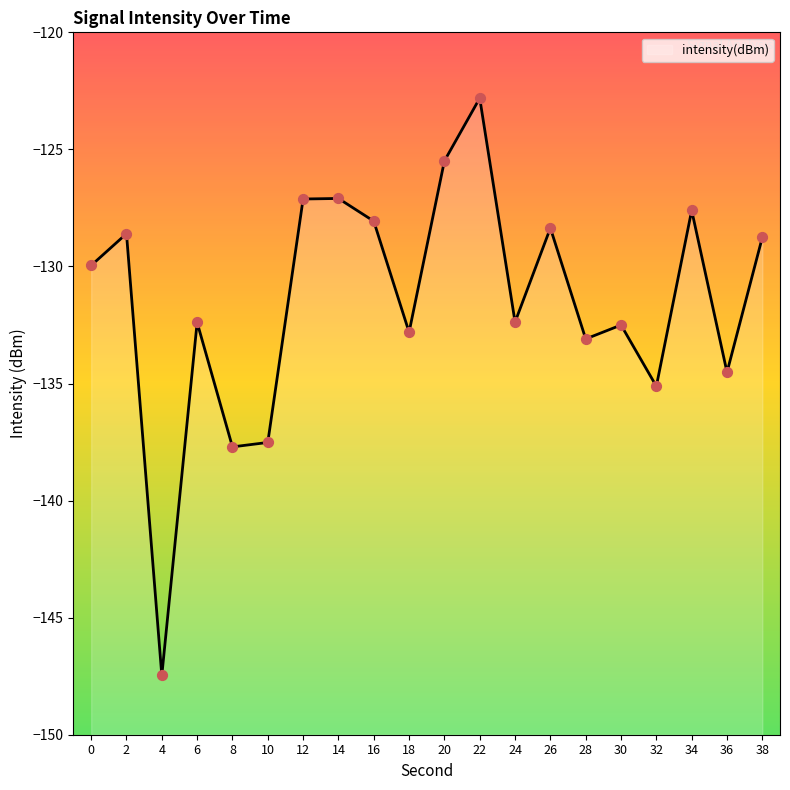

Between 8 and 20, which is larger?

20